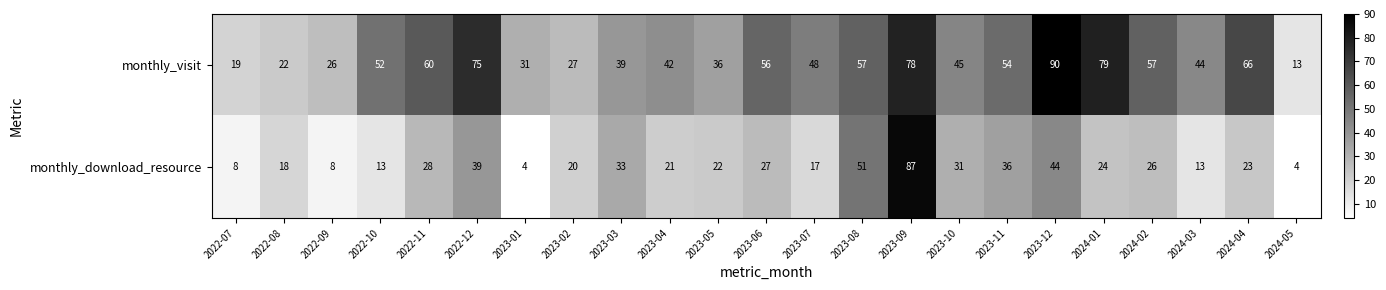

How many distinct data groups are displayed?

2